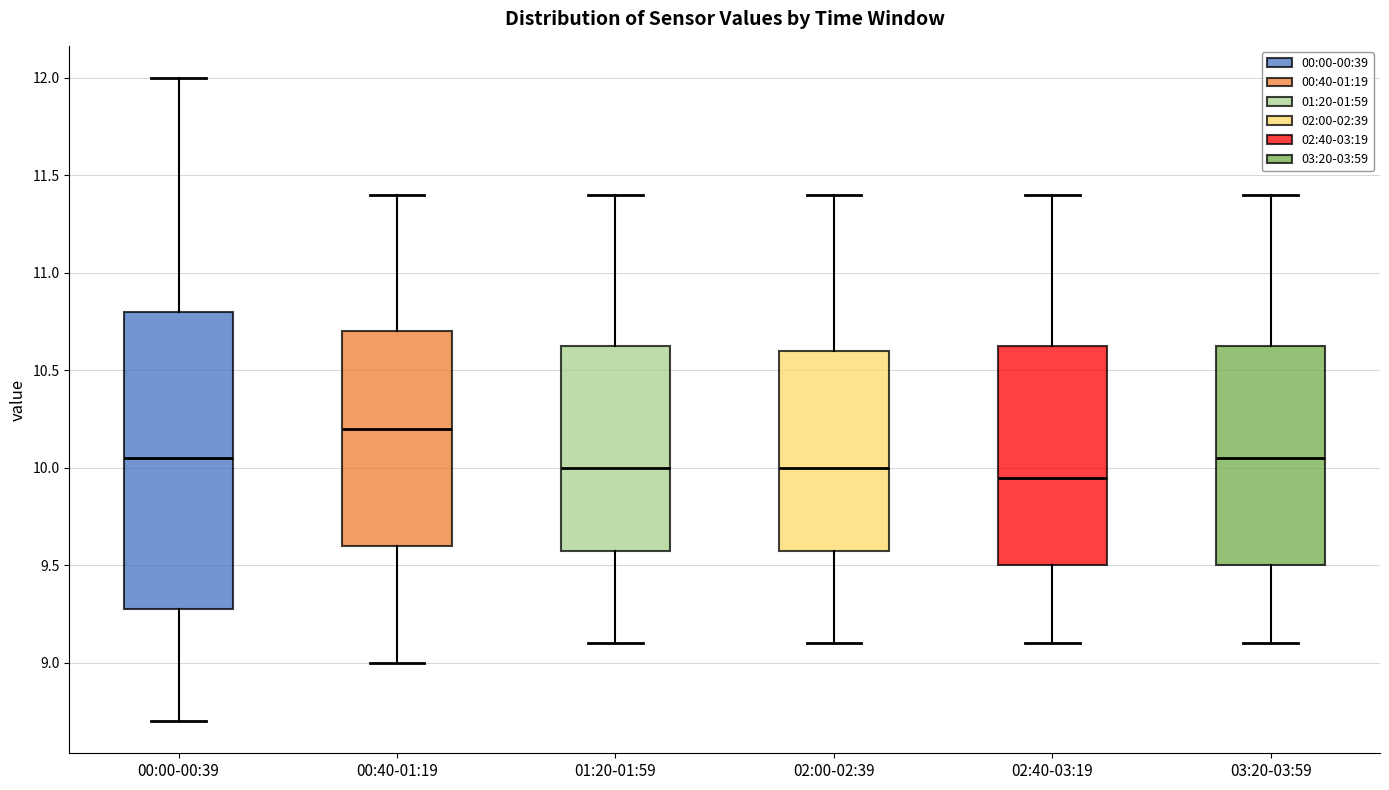

Which box's median line is the lowest?

02:40-03:19